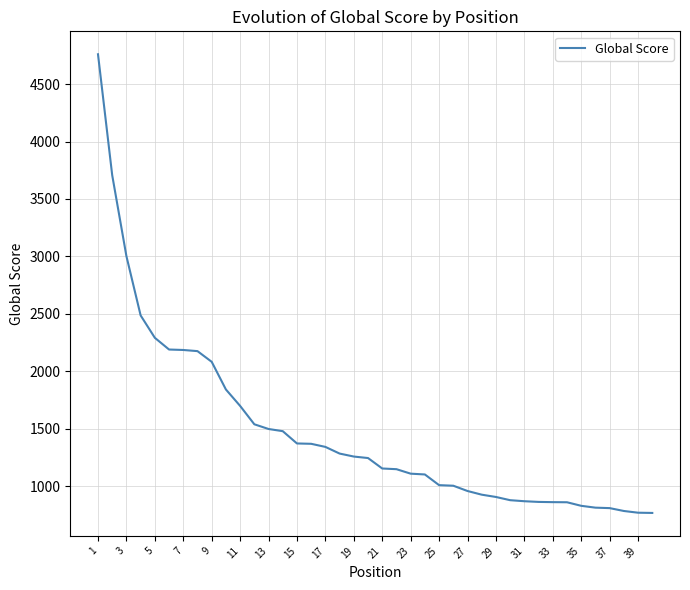

What is the greatest value displayed?

4760